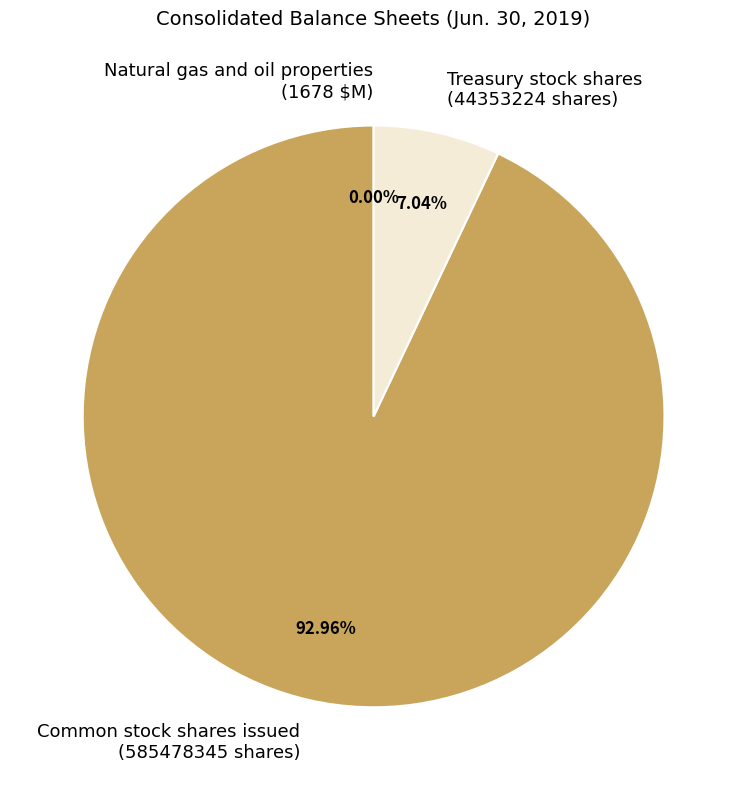

Between Common stock shares issued (585478345 shares) and Treasury stock shares (44353224 shares), which is larger?

Common stock shares issued (585478345 shares)